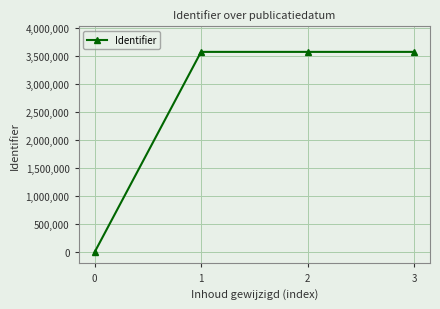

What is the greatest value displayed?

3576303